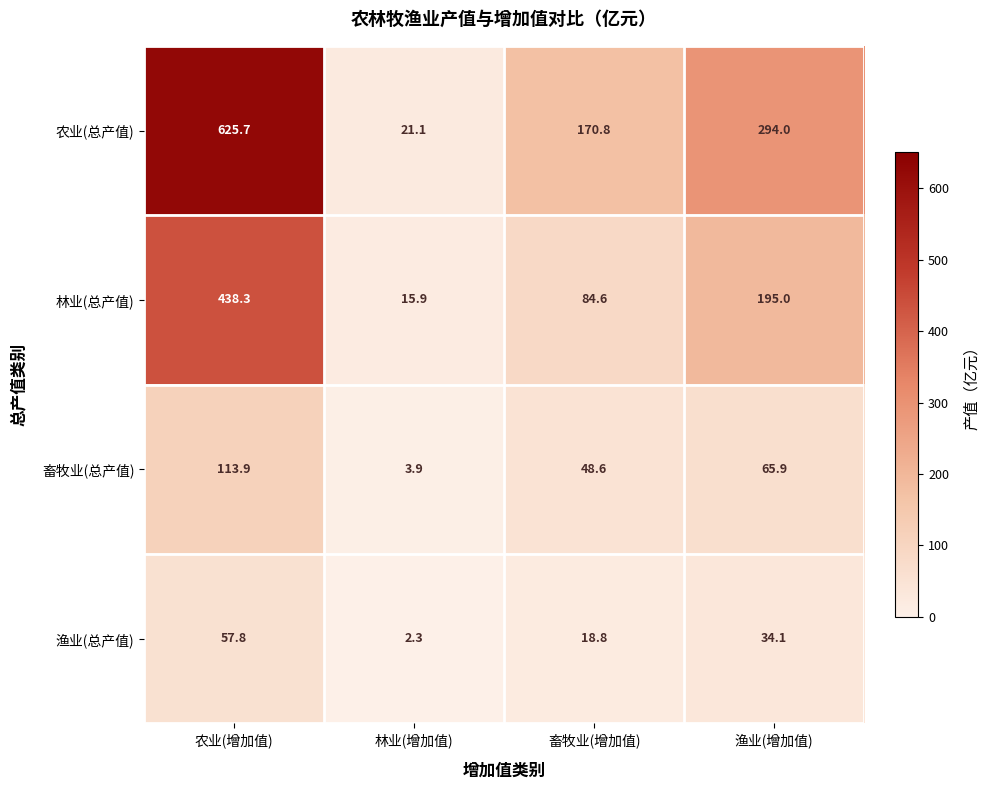

How many distinct data groups are displayed?

4